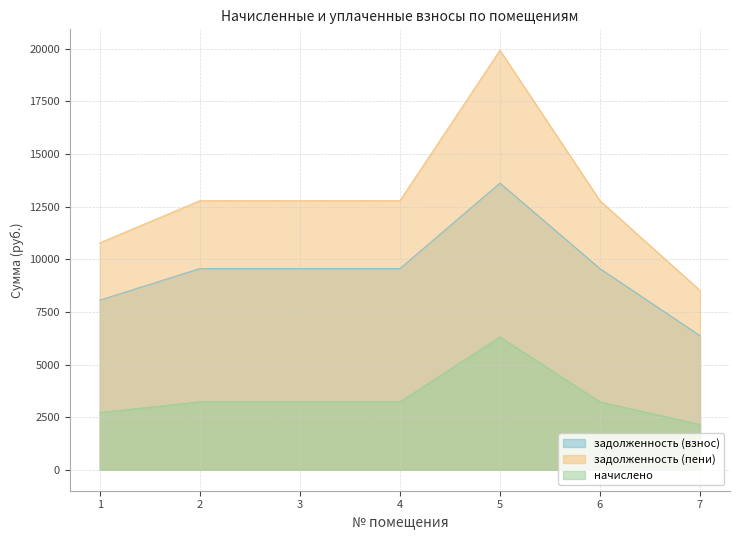

Which series has the largest range (max minus min)?

задолженность (пени)